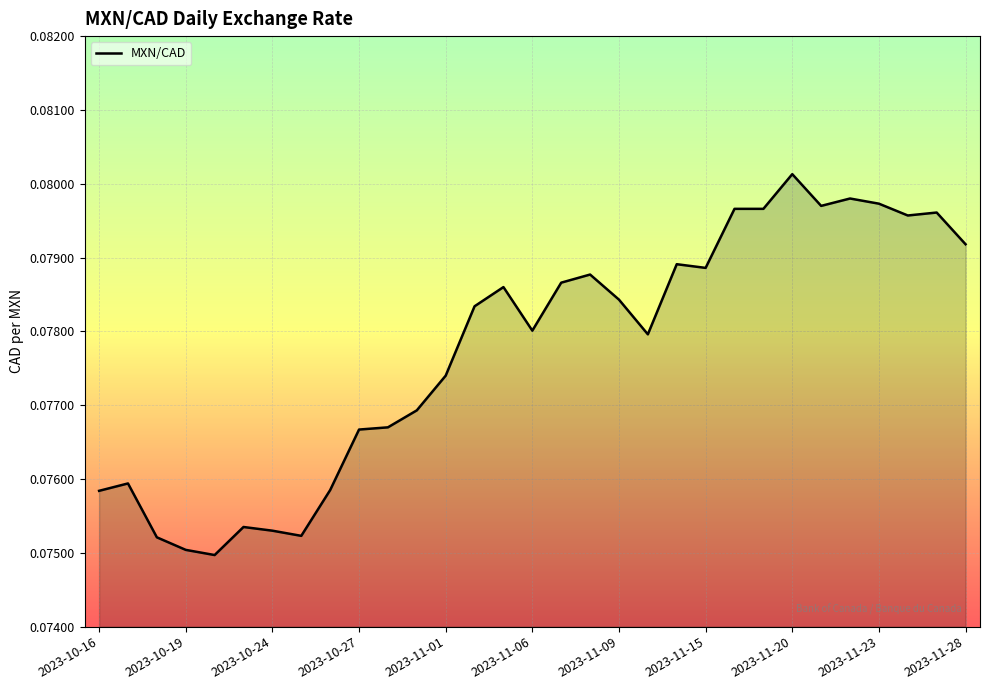

Reading left to right, transcribe all the data shown in this chart.

0.1	0.1	0.1	0.1	0.1	0.1	0.1	0.1	0.1	0.1	0.1	0.1	0.1	0.1	0.1	0.1	0.1	0.1	0.1	0.1	0.1	0.1	0.1	0.1	0.1	0.1	0.1	0.1	0.1	0.1	0.1